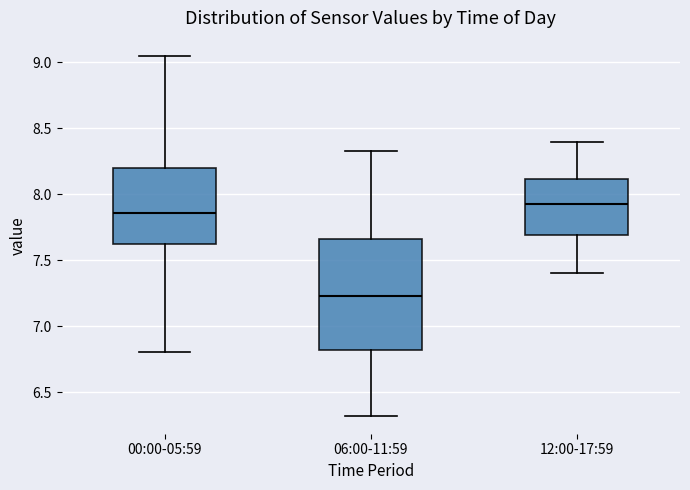

Which box has the lowest median line?

06:00-11:59